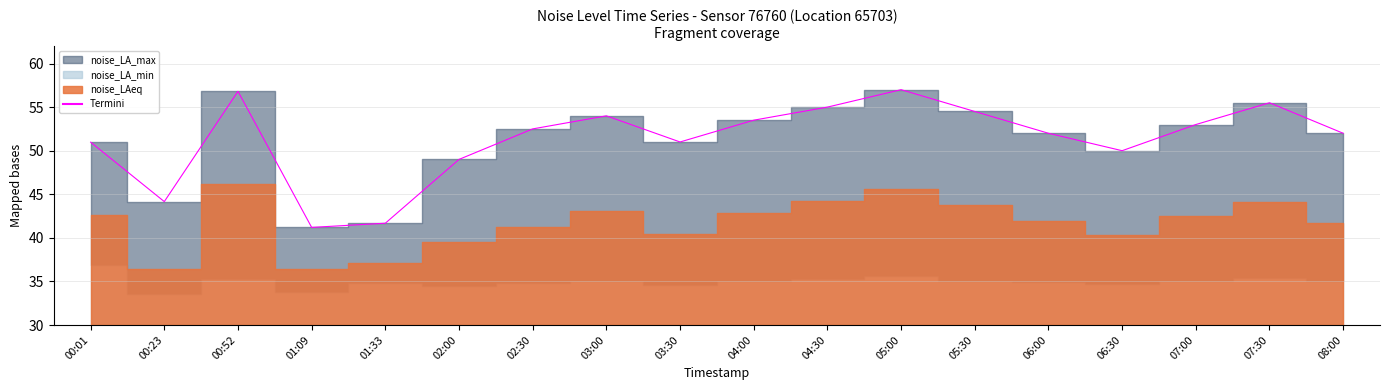

Where is the first local minimum?

00:23